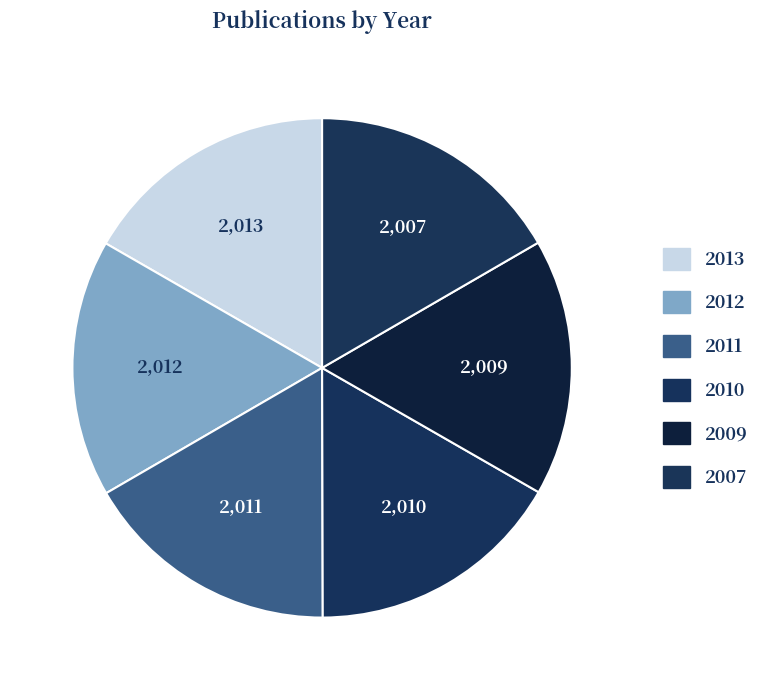

Rank the categories by value from lowest to highest.

2007, 2009, 2010, 2011, 2012, 2013